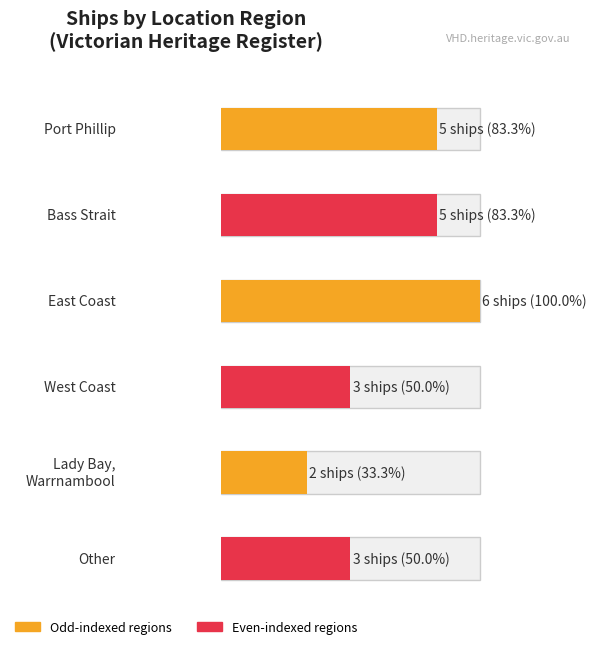

What is the label of the 3rd bar from the left?

East Coast